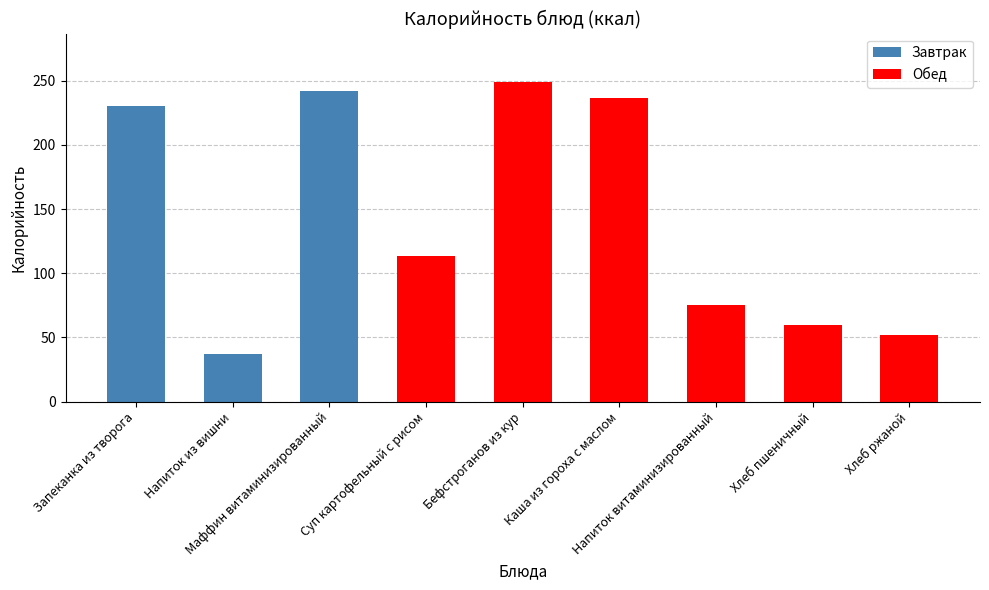

Which category has the highest value across all series?

Бефстроганов из кур